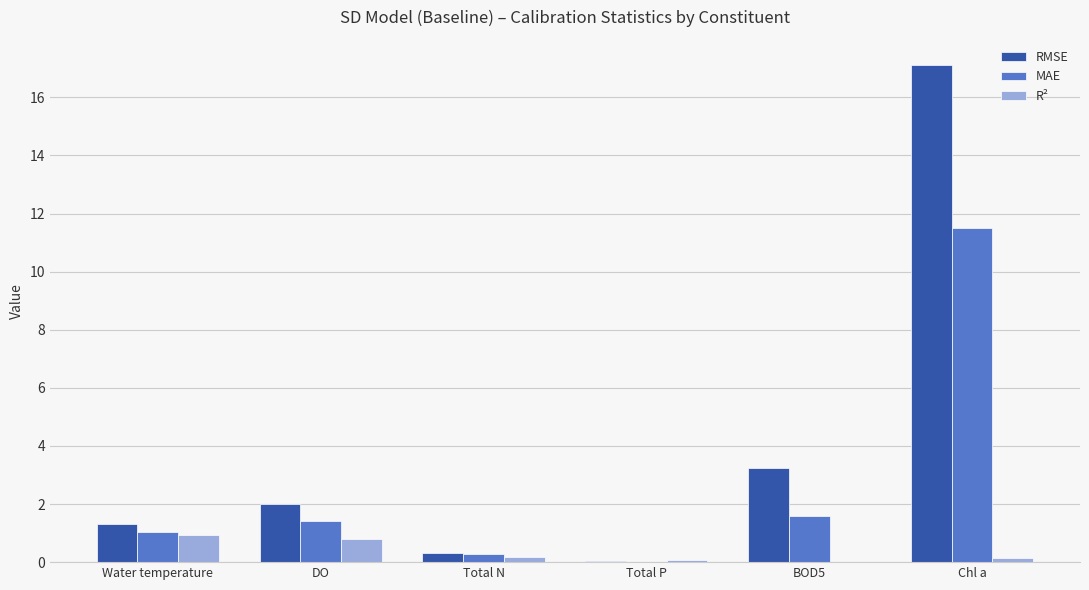

What are all the series names shown in the legend?

RMSE, MAE, R²